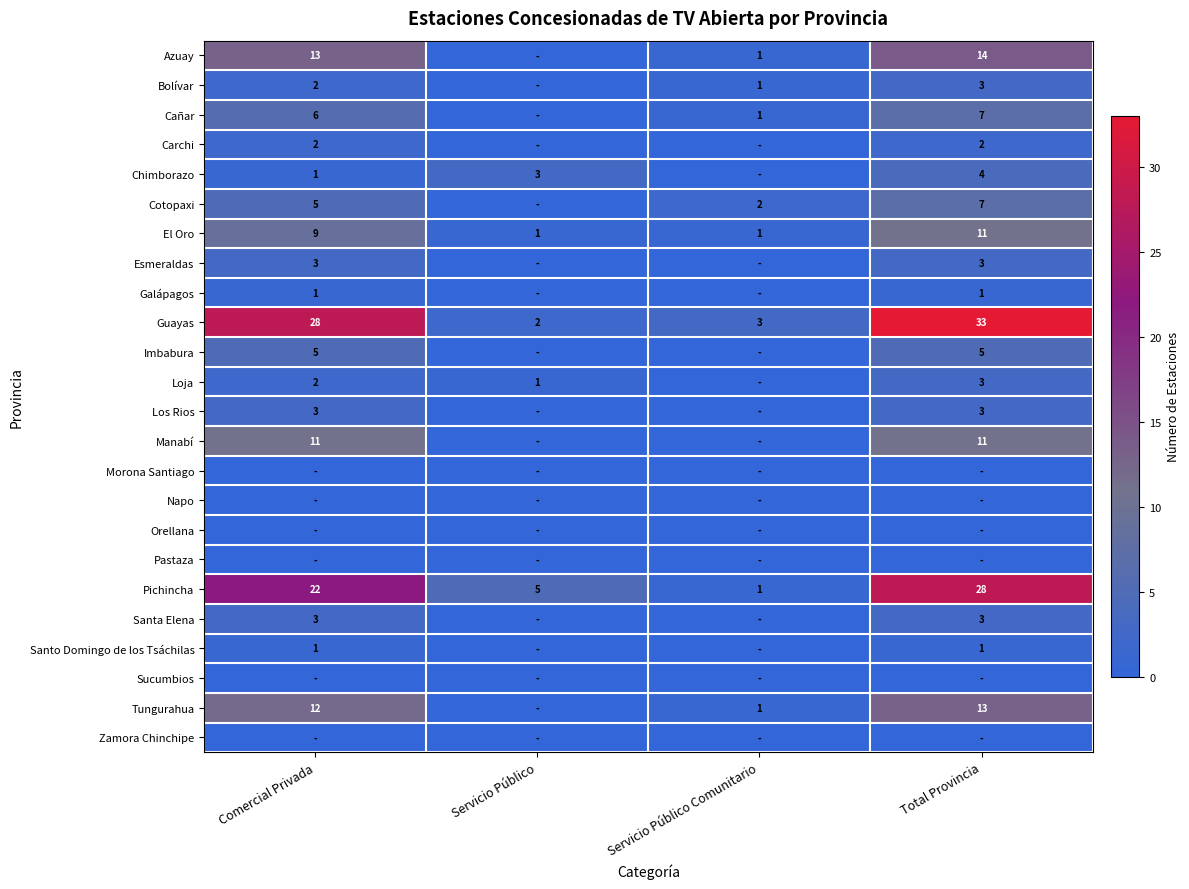

True or false: Loja has a value of 3 at Comercial Privada.

False